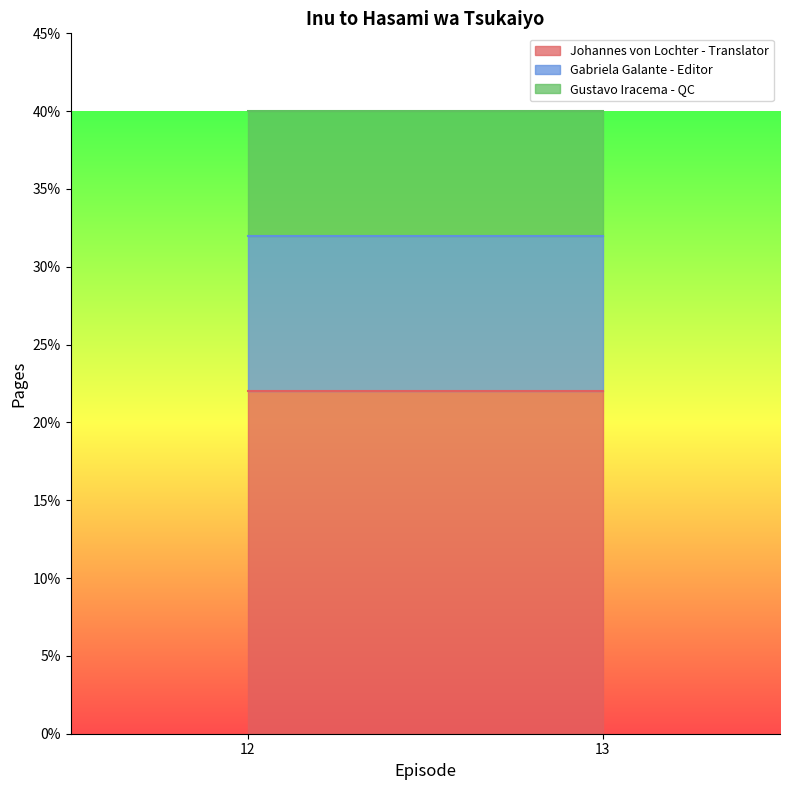

What is the maximum value for Gustavo Iracema - QC?

8